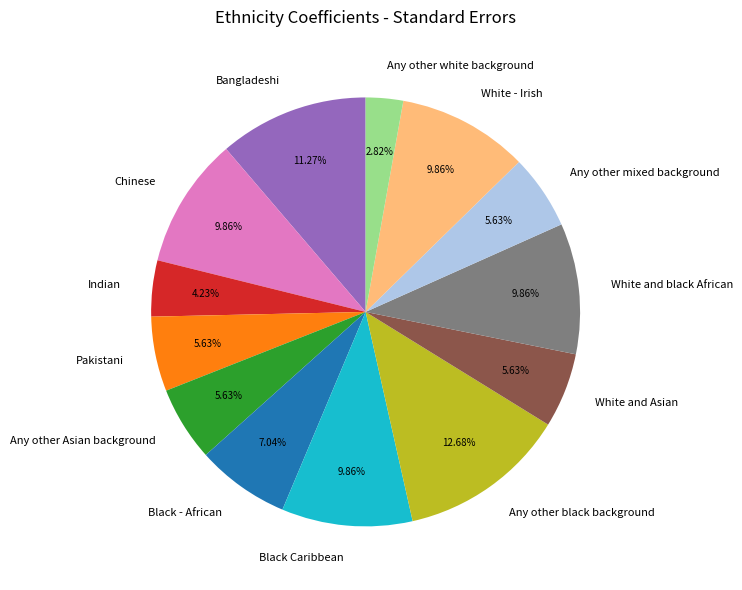

Does White - Irish represent more than half of the total?

No